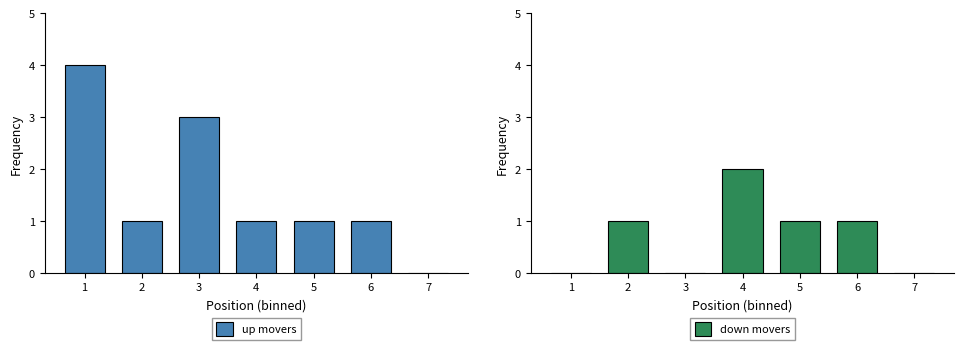

Reading left to right, transcribe all the data shown in this chart.

up movers: 4	1	3	1	1	1	0
down movers: 0	1	0	2	1	1	0